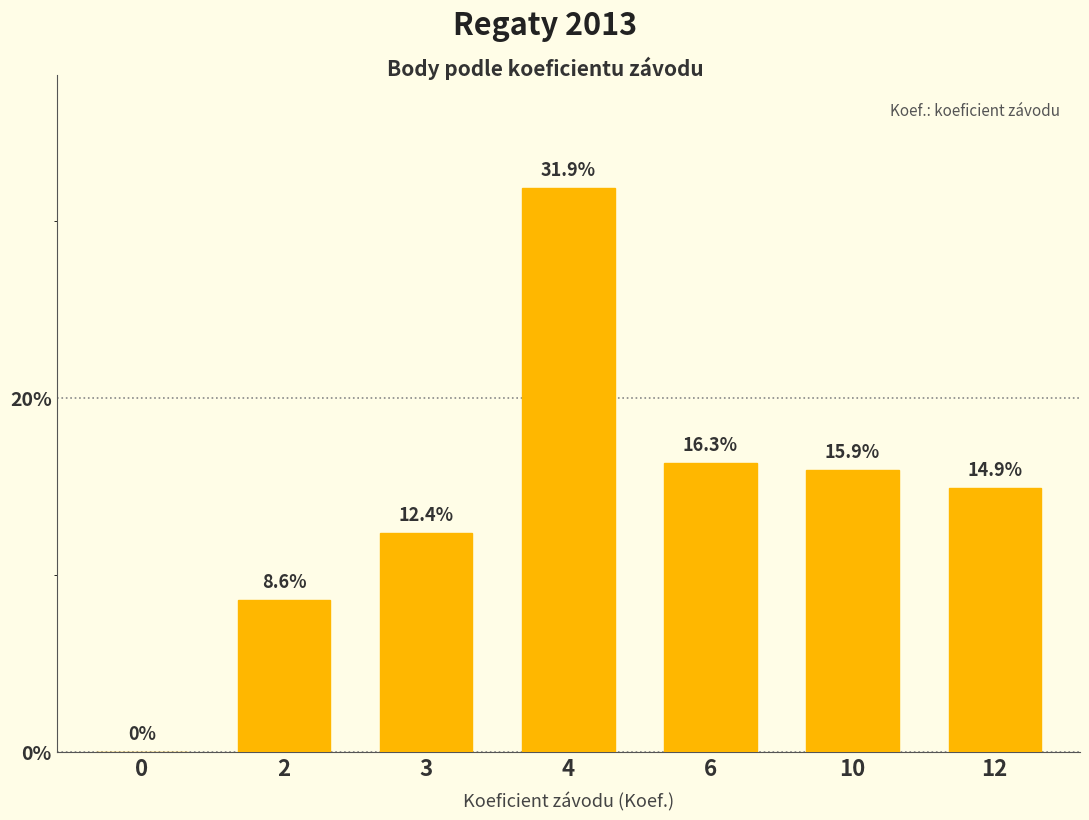

Is it true that the value at 6 is 9327?

False